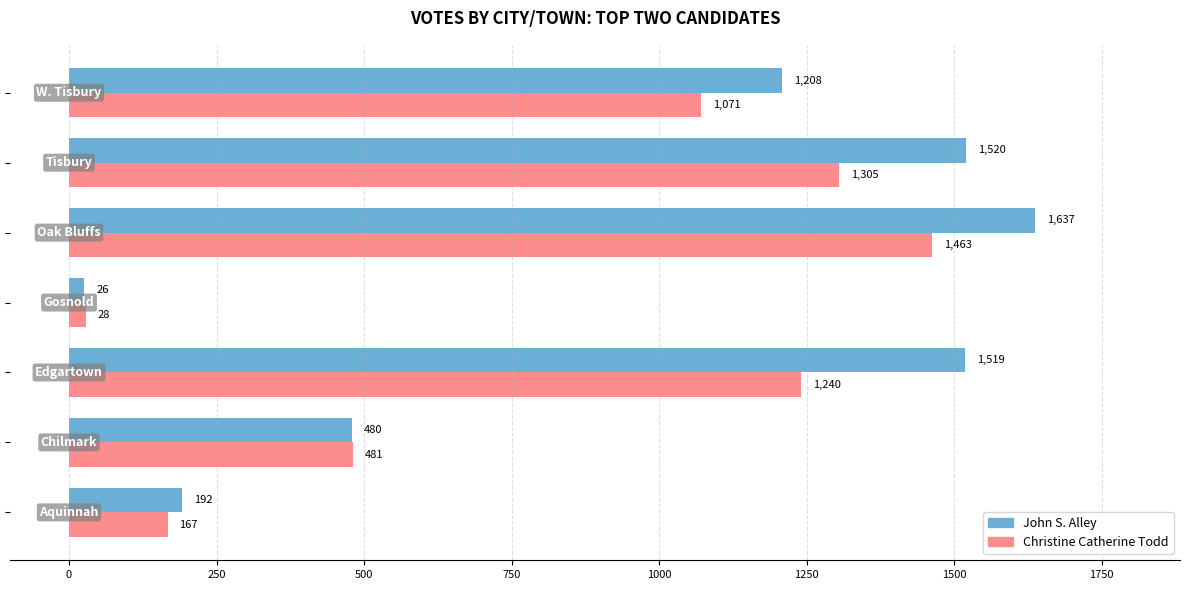

List the series in order of their peak value, highest first.

John S. Alley, Christine Catherine Todd